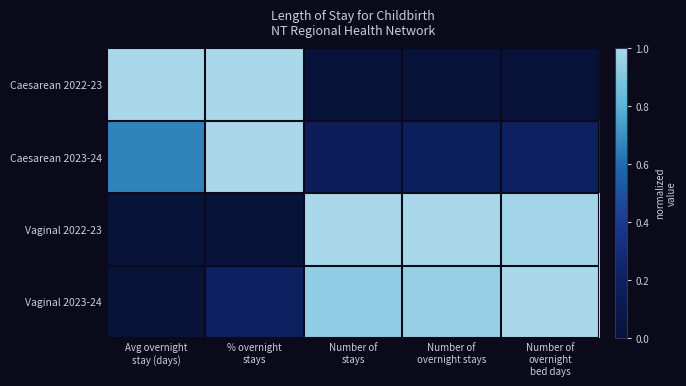

At how many categories does at least one series exceed 0?

5